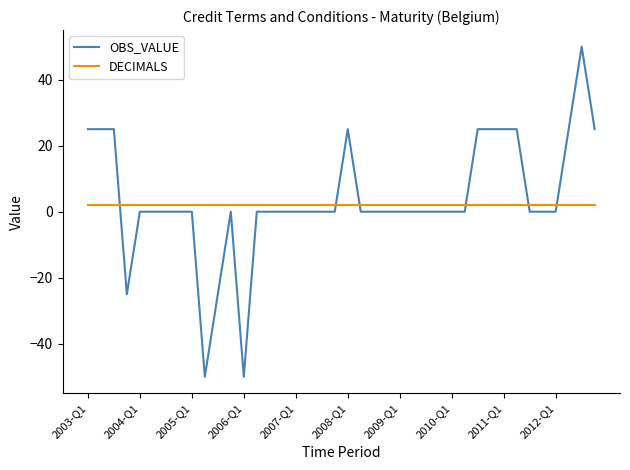

What are all the series names shown in the legend?

OBS_VALUE, DECIMALS